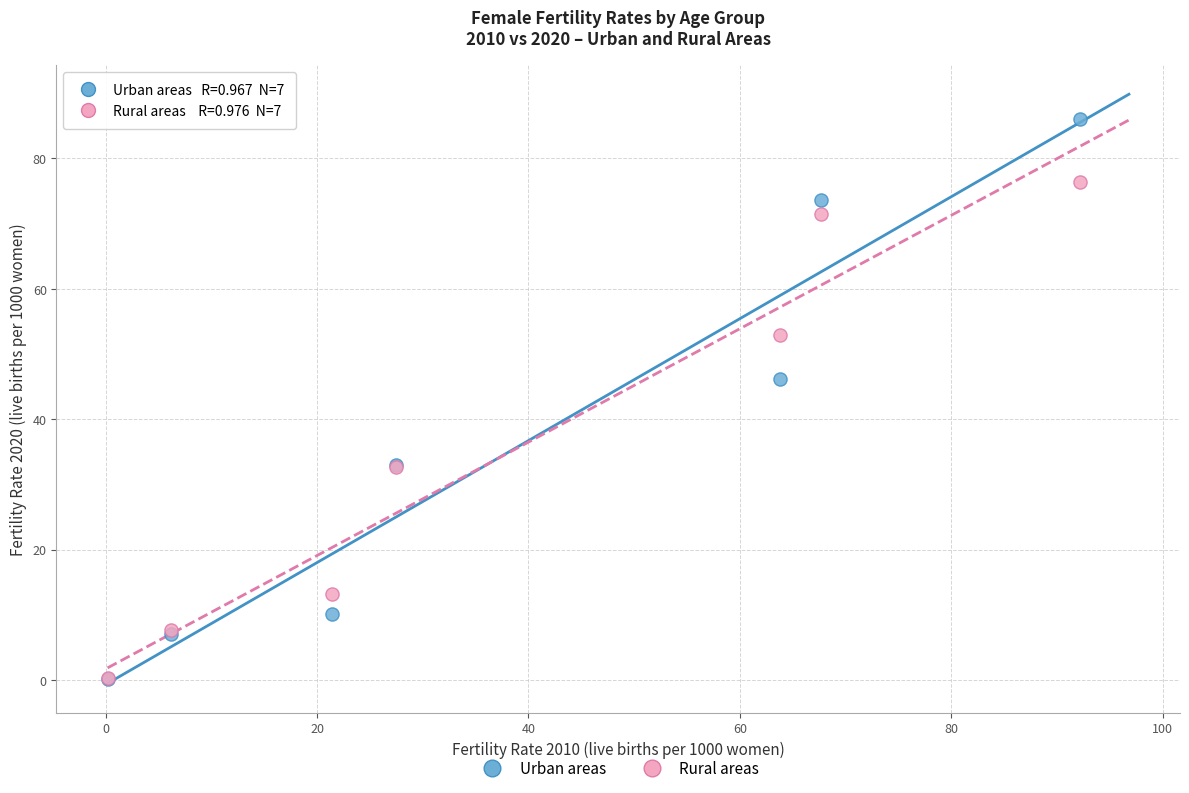

Across all series, what Y value is closest to 43?

46.1